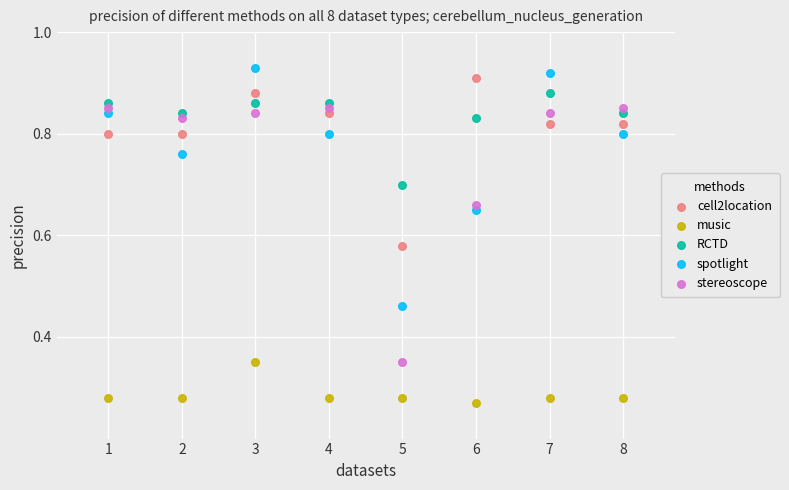

Across all data points, what is the range of X values (max minus min)?

7.0